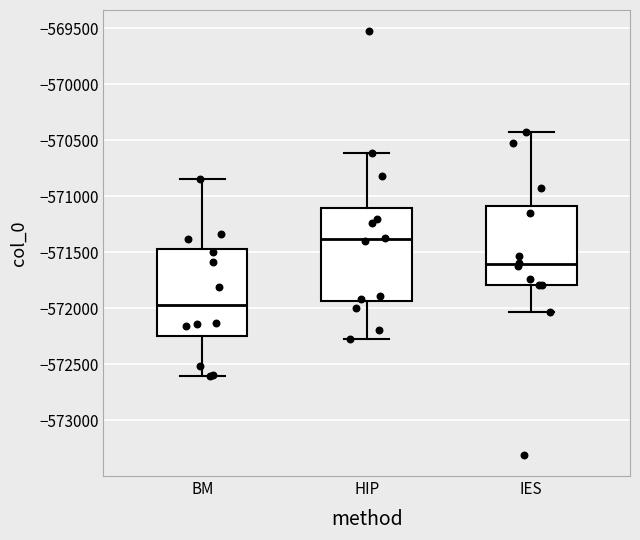

Which box is the tallest, from its lower edge to its upper edge?

HIP